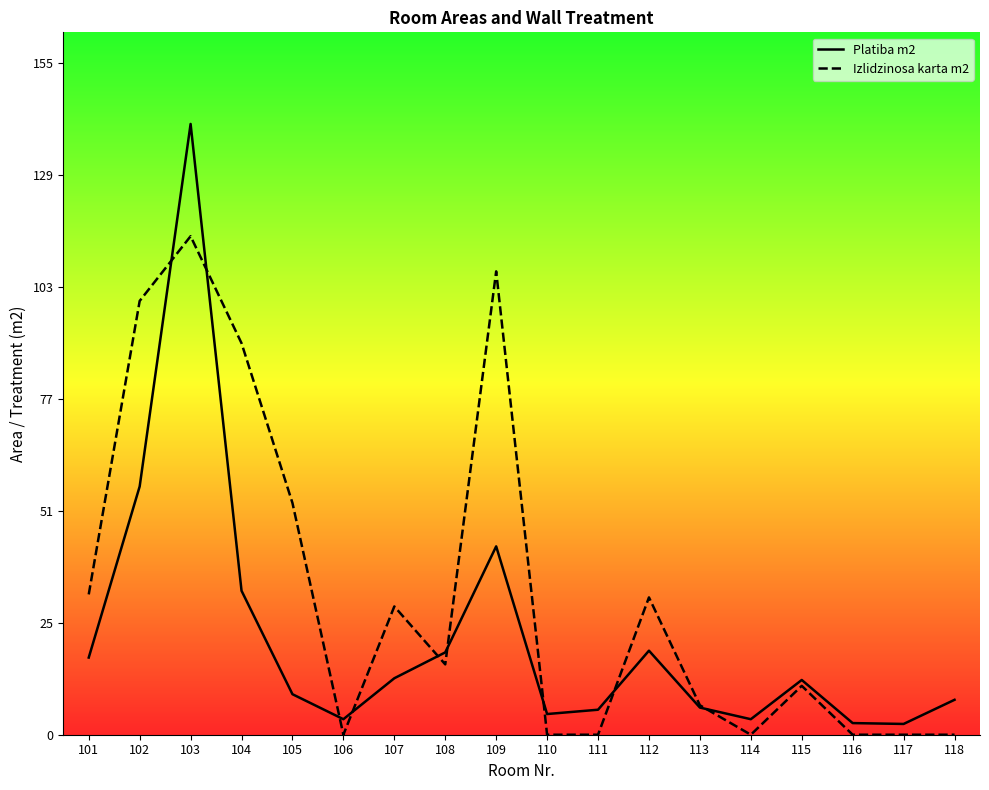

What are all the series names shown in the legend?

Platiba m2, Izlidzinosa karta m2